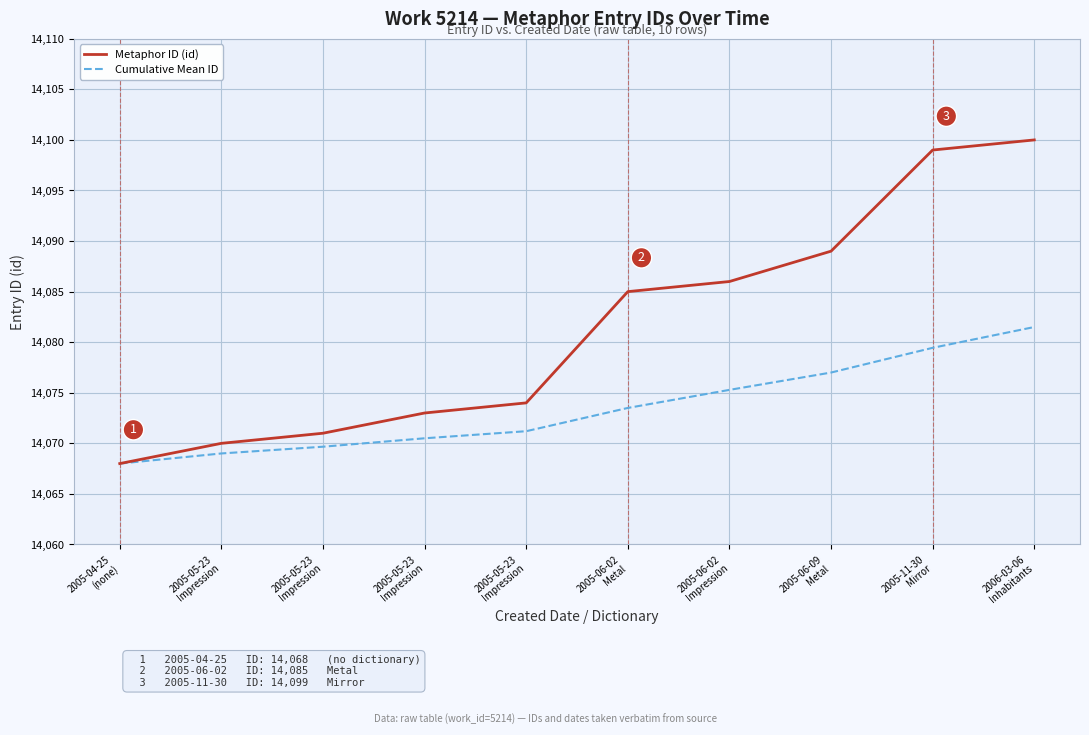

True or false: Cumulative Mean ID has a value of 9155.6 at 2005-05-23
Impression.

False